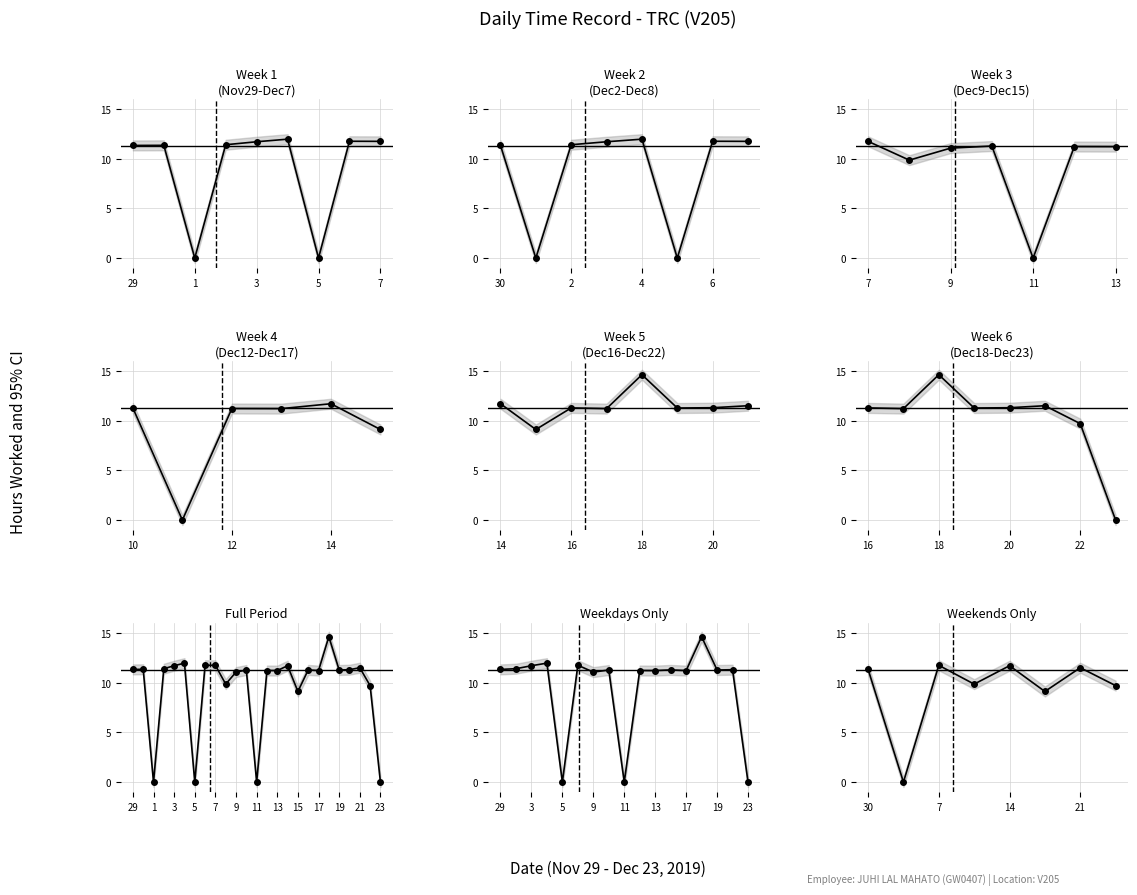

What is the sum of all values?

74.9